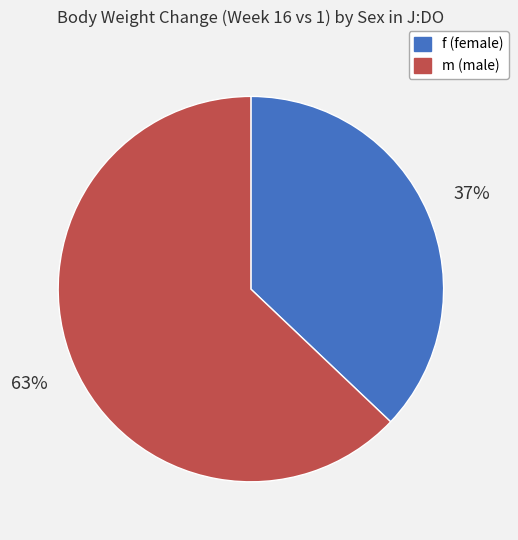

Does any single category account for the majority?

Yes